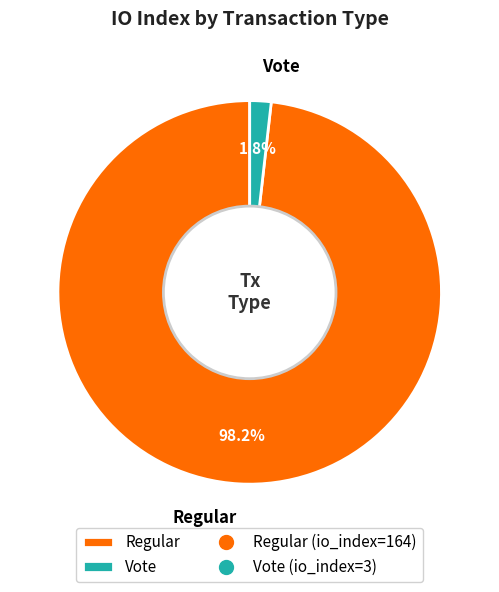

The Regular slice represents 98% of the pie. True or false?

True